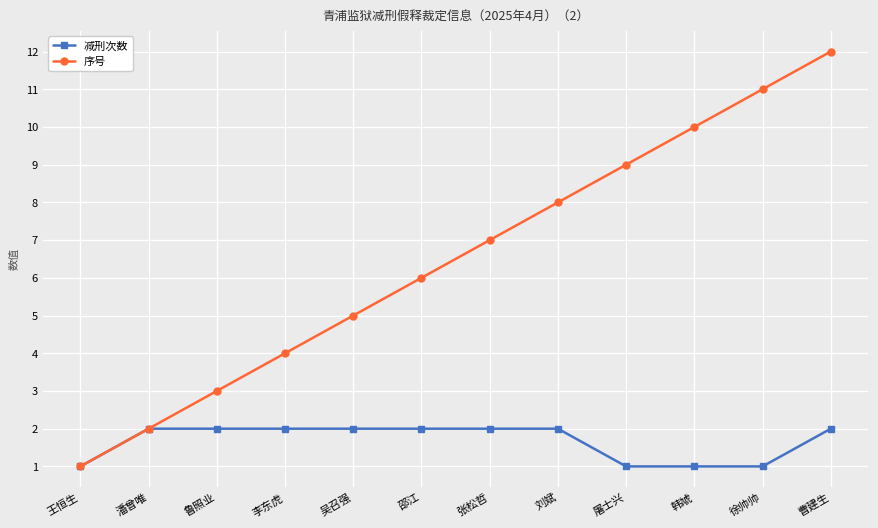

Where is 序号 nearest to the value 6?

邵江